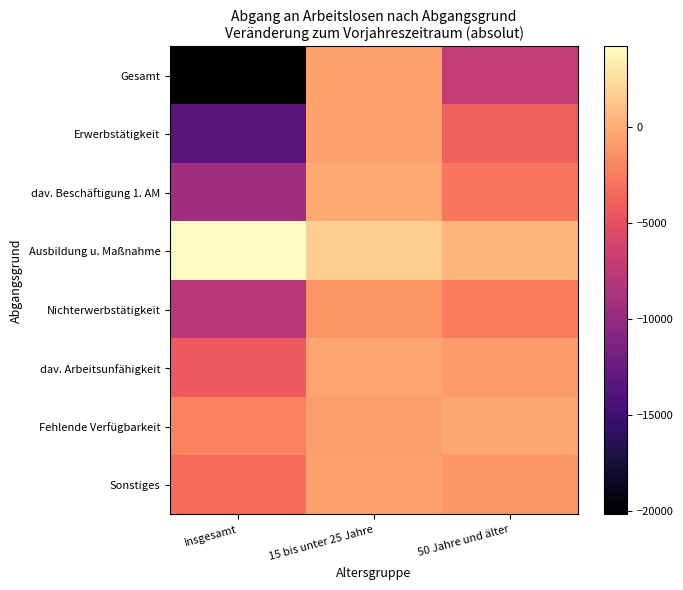

What is the total value across all series at Insgesamt?

-56195